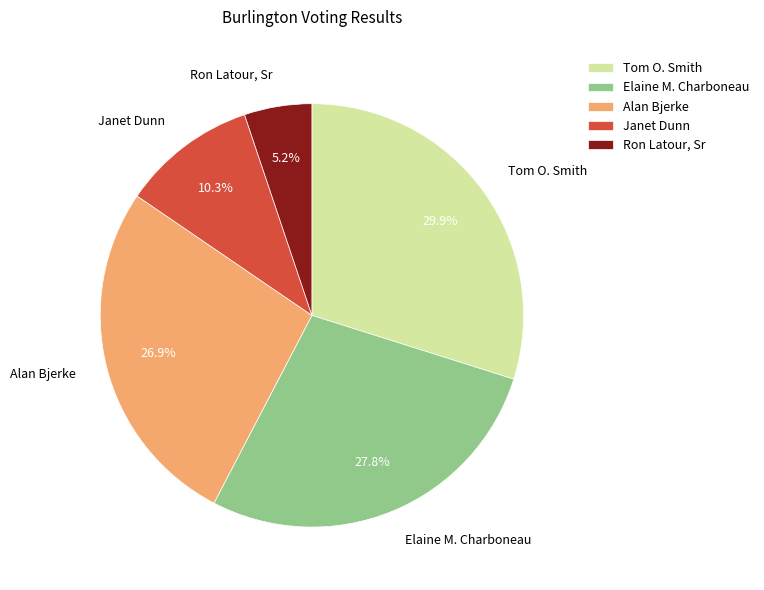

What portion of the pie excludes Elaine M. Charboneau?

72.2%